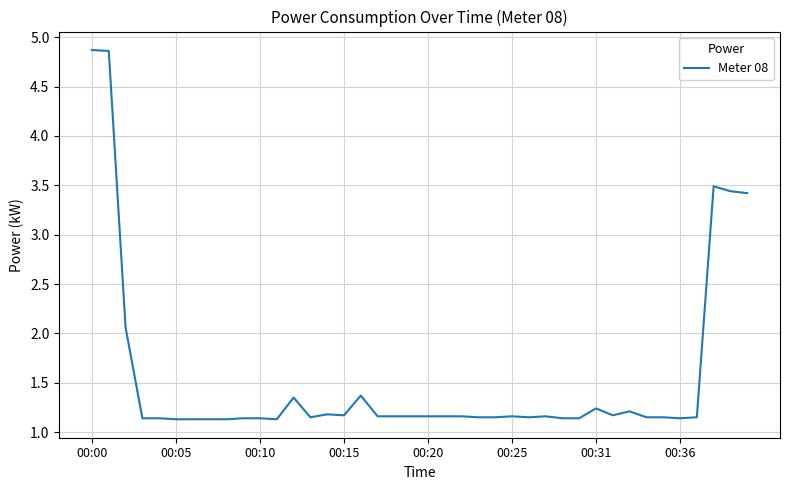

What is the difference between the maximum and second lowest values?

3.7